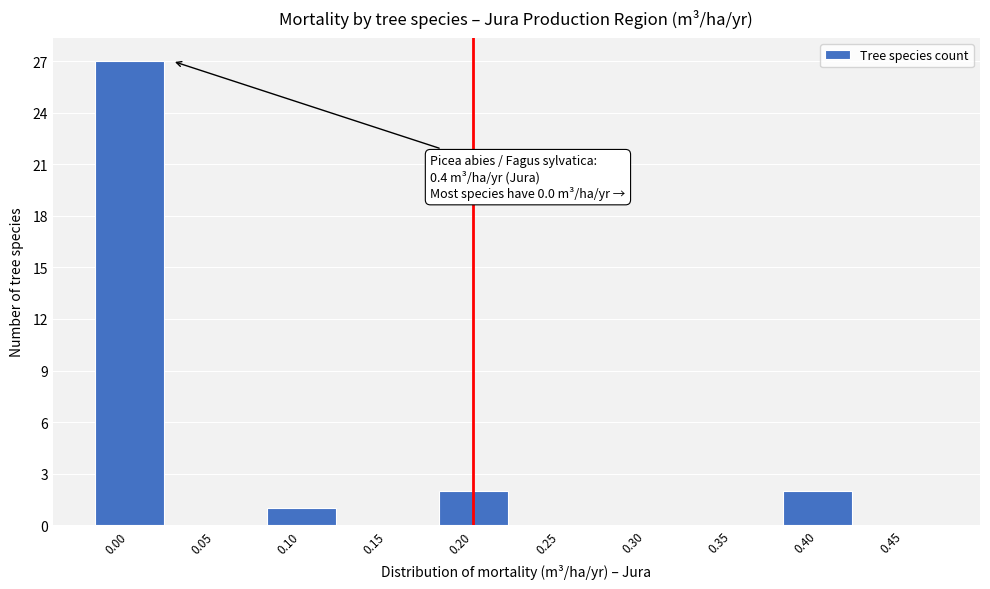

Reading right to left, what are all the values shown in this chart?

0.45=0	0.40=2	0.35=0	0.30=0	0.25=0	0.20=2	0.15=0	0.10=1	0.05=0	0.00=27